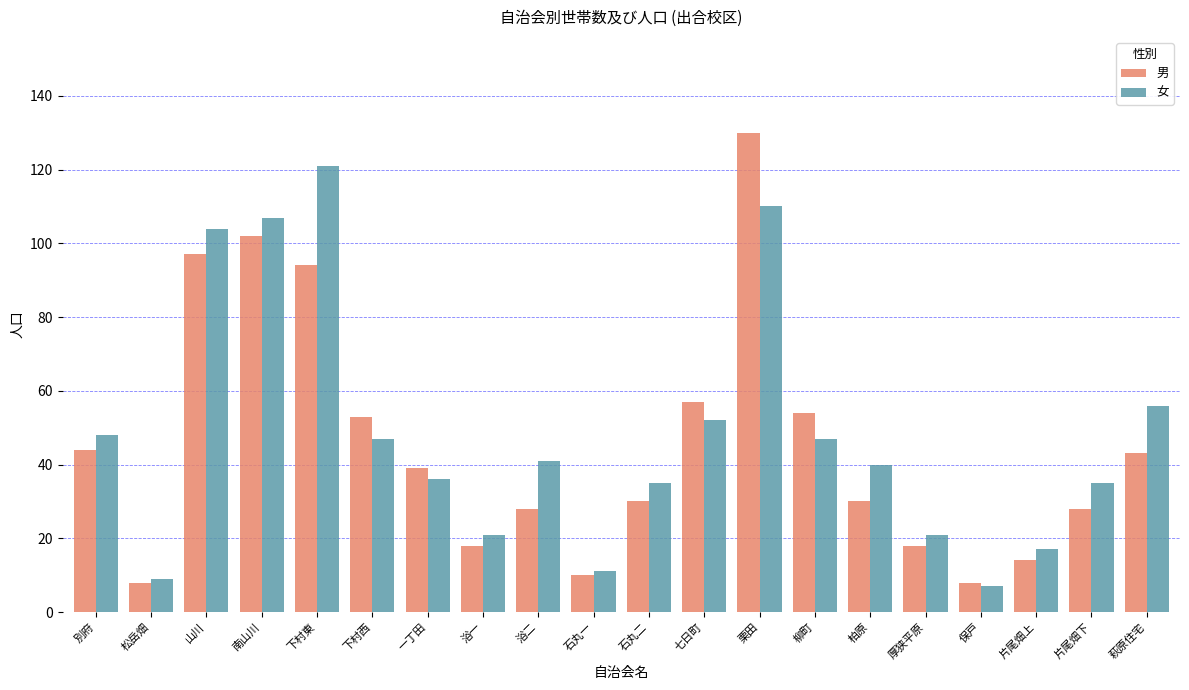

What is the average value of the 男 series?

45